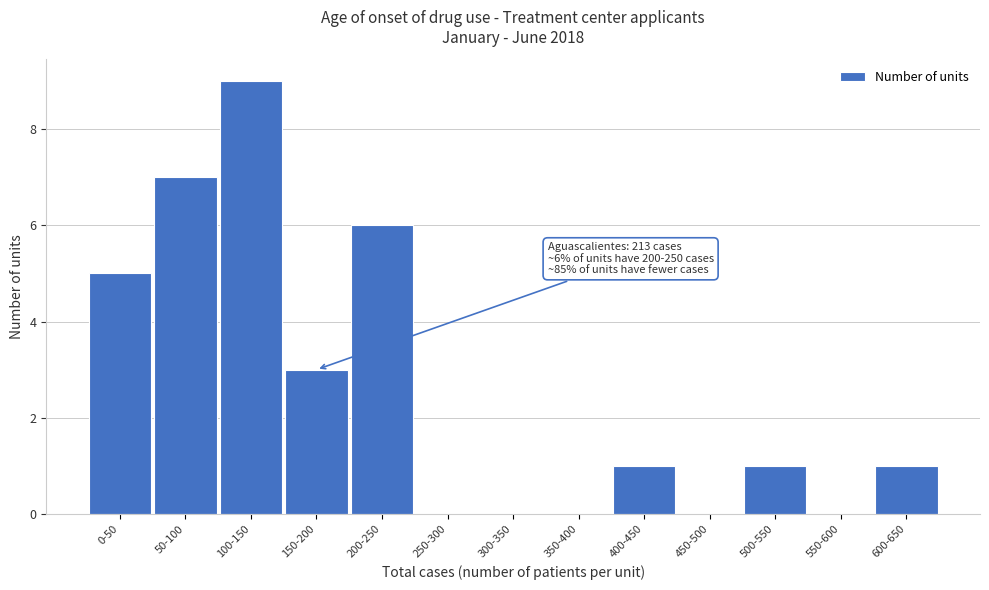

Reading left to right, list all the values displayed in this chart.

0-50=5	50-100=7	100-150=9	150-200=3	200-250=6	250-300=0	300-350=0	350-400=0	400-450=1	450-500=0	500-550=1	550-600=0	600-650=1